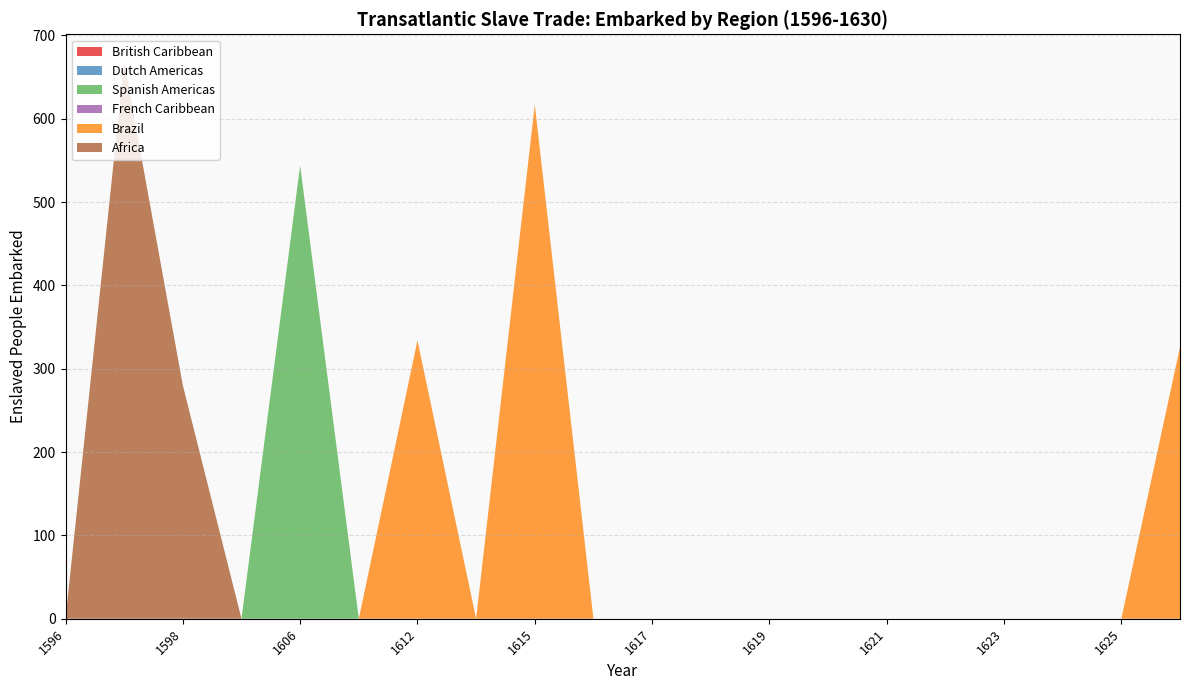

Reading right to left, transcribe all the data shown in this chart.

British Caribbean: 0	0	0	0	0	0	0	0	0	0	0	0	0	0	0	0	0	0	0	0
Dutch Americas: 0	0	0	0	0	0	0	0	0	0	0	0	0	0	0	0	0	0	0	0
Spanish Americas: 0	0	0	0	0	0	0	0	0	0	0	0	0	0	0	544	0	0	0	0
French Caribbean: 0	0	0	0	0	0	0	0	0	0	0	0	0	0	0	0	0	0	0	0
Brazil: 326	0	0	0	0	0	0	0	0	0	0	617	0	334	0	0	0	0	0	0
Africa: 0	0	0	0	0	0	0	0	0	0	0	0	0	0	0	0	0	280	668	0